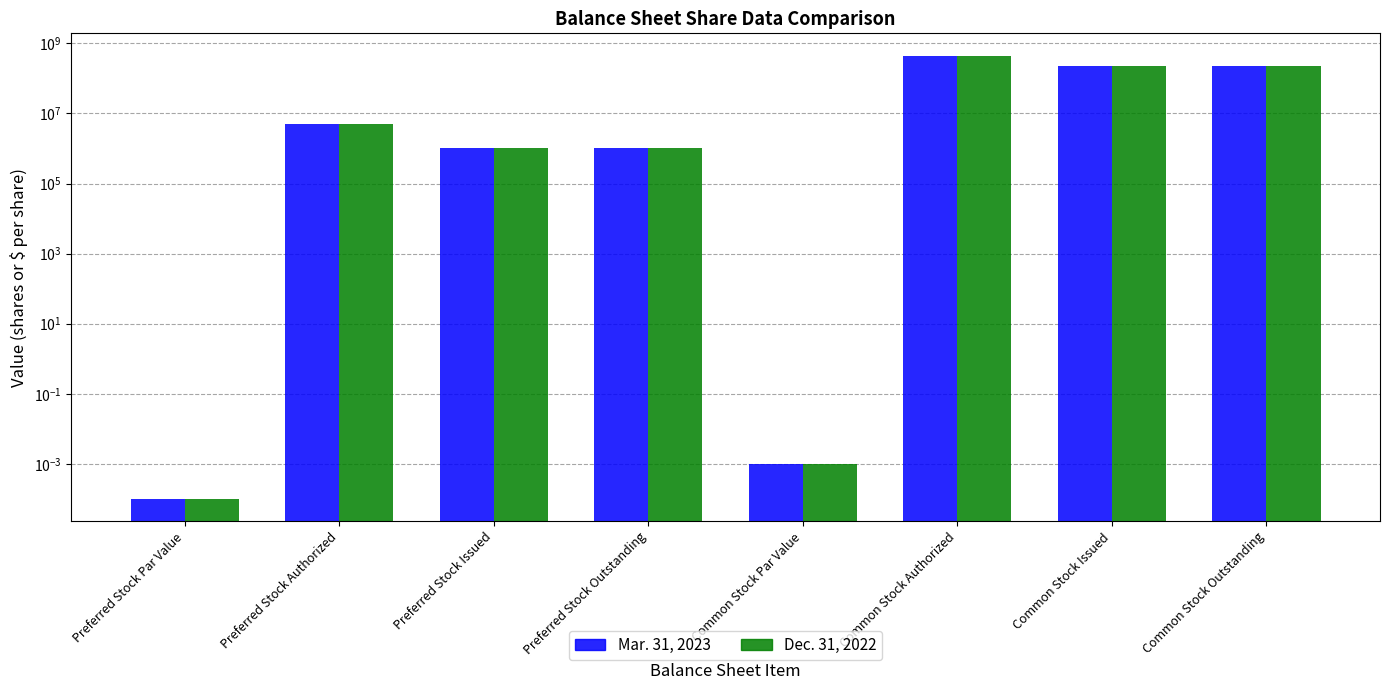

What is the approximate value of Mar. 31, 2023 at Preferred Stock Outstanding?

1000000.0